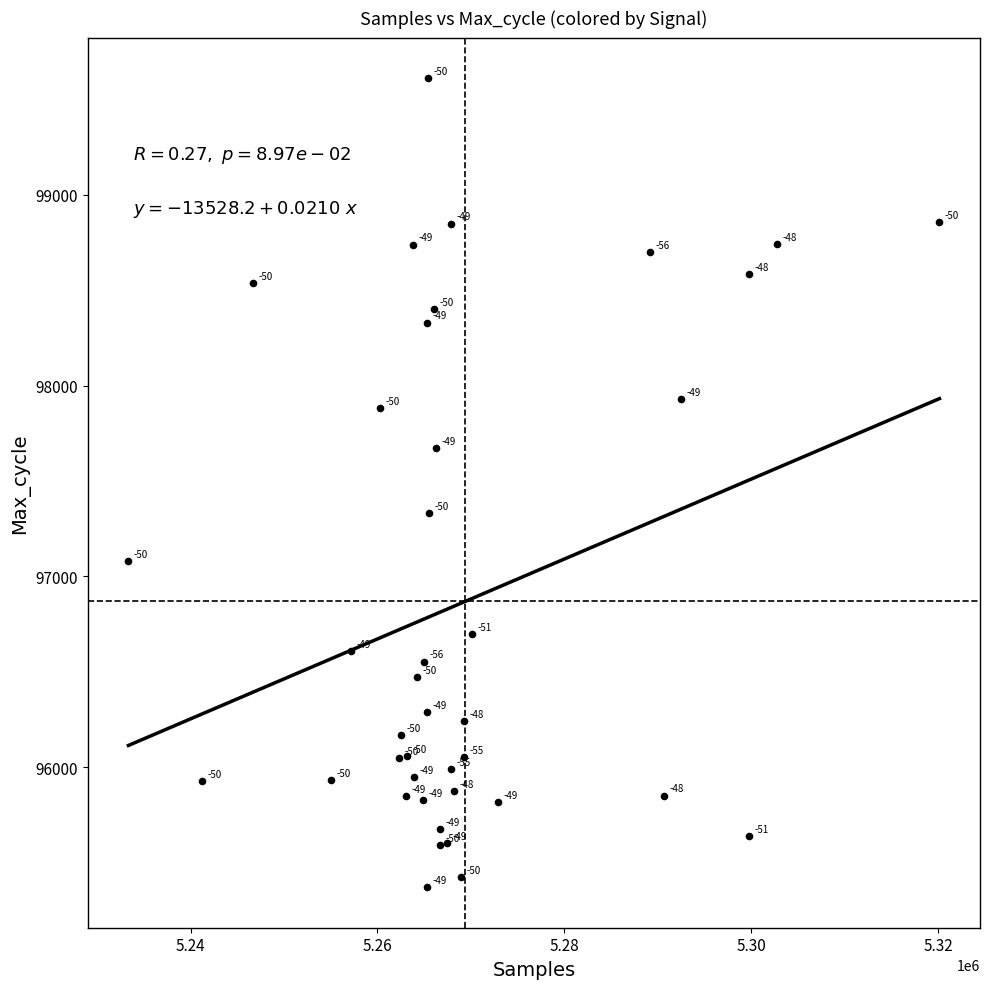

What Y value in the scatter plot is closest to 97491?

97330